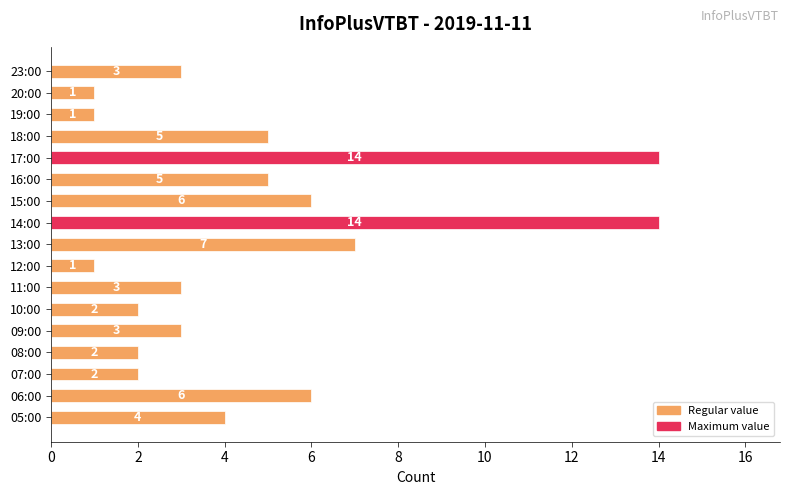

What is the greatest value displayed?

14